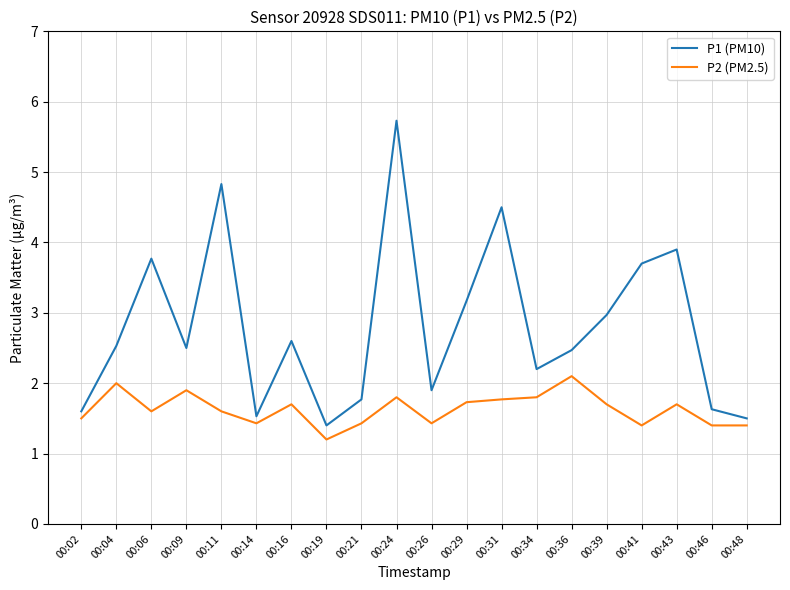

What is the maximum value for P2 (PM2.5)?

2.1